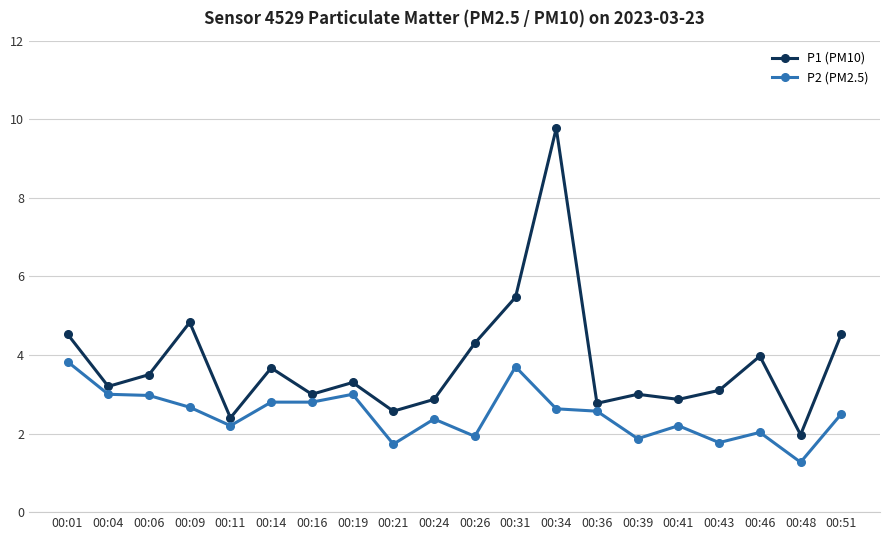

What is the sum of all P1 (PM10) values?

75.6